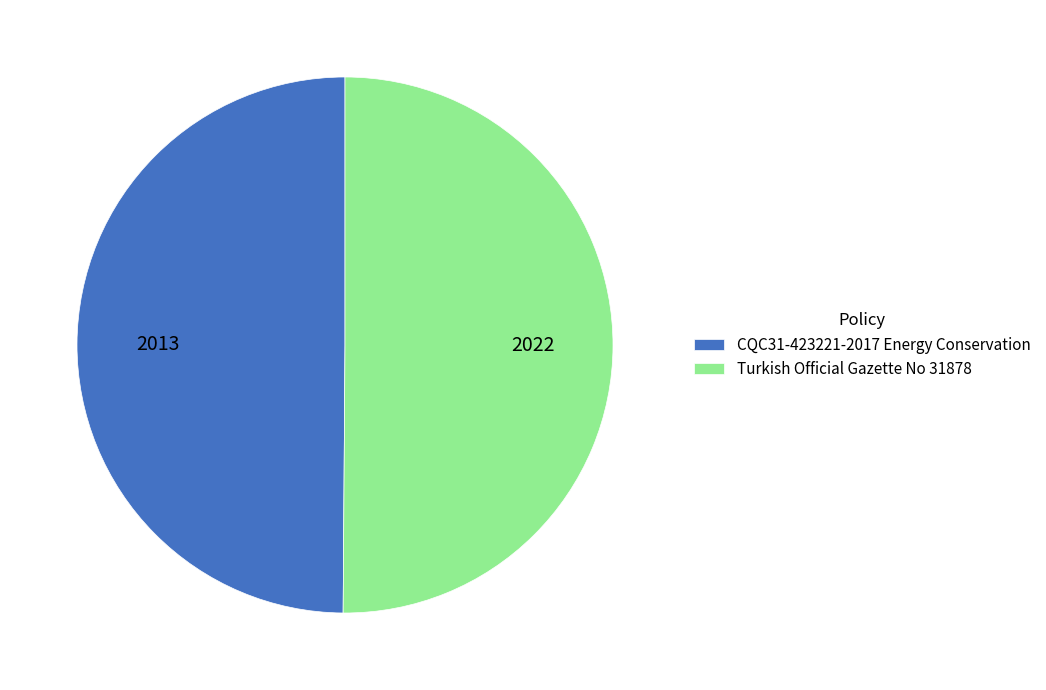

Is the sum of CQC31-423221-2017 Energy Conservation and Turkish Official Gazette No 31878 greater than half?

Yes